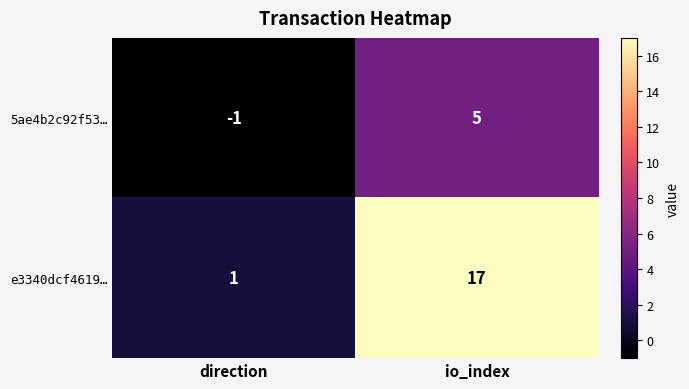

At how many categories does at least one series exceed 14?

1